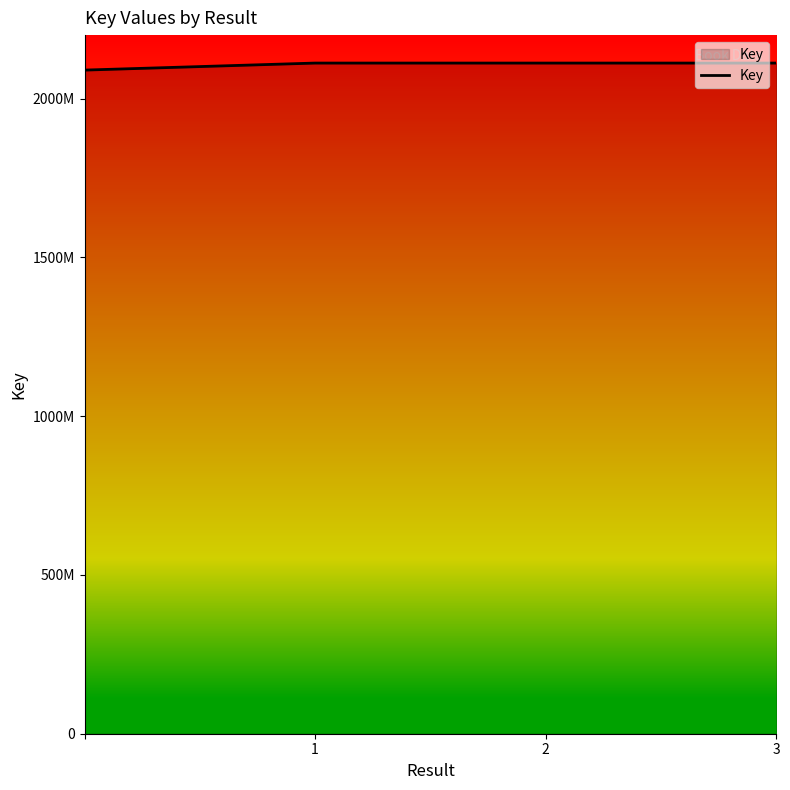

Does the chart have visible grid lines?

No